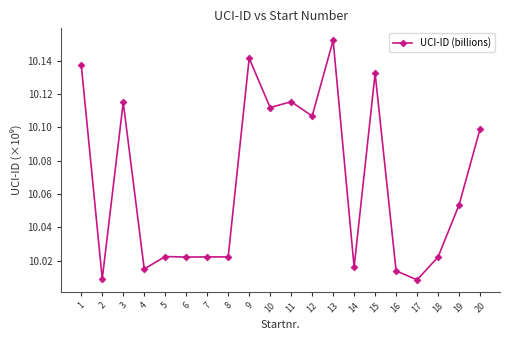

What is the change in value from 1 to 2?

-0.1